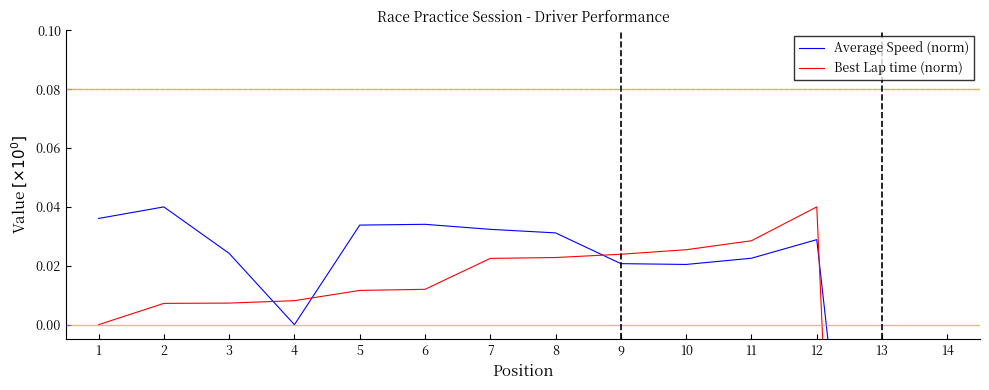

How many times do Average Speed (norm) and Best Lap time (norm) cross each other?

4